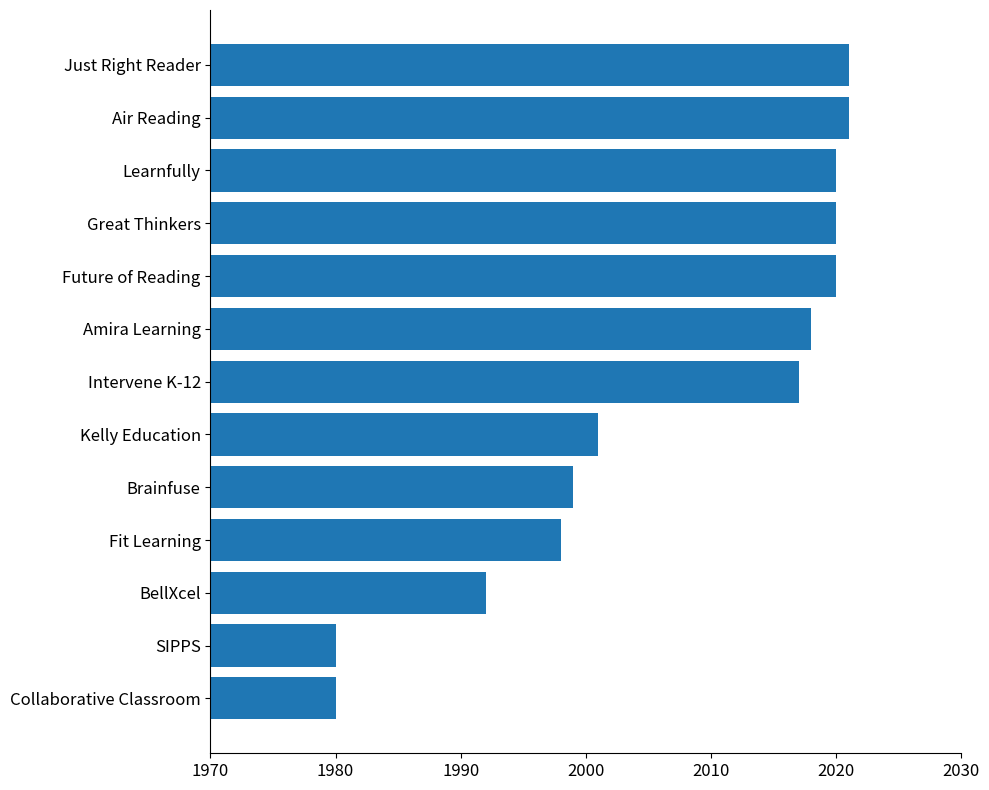

True or false: the data shows 1980 at Collaborative Classroom.

True